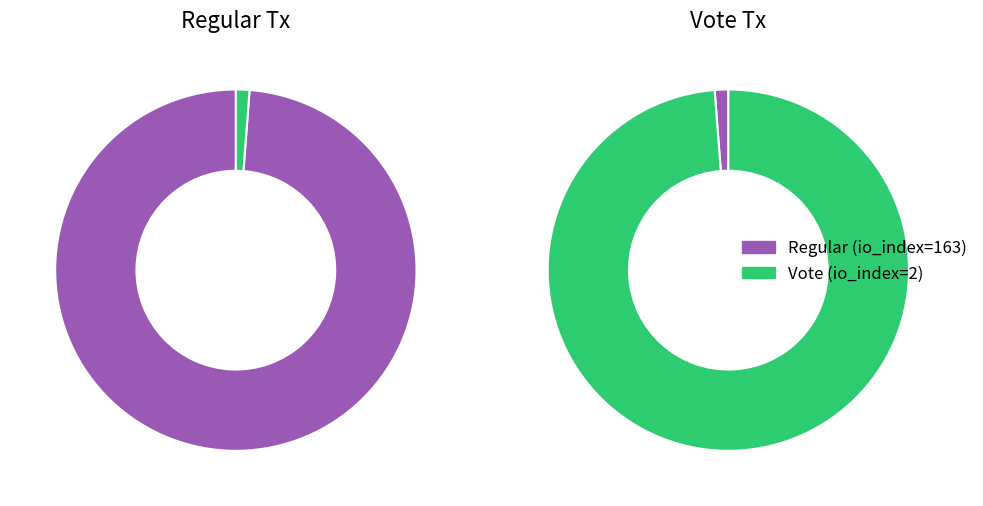

Which has a higher value, Regular or Vote?

Regular